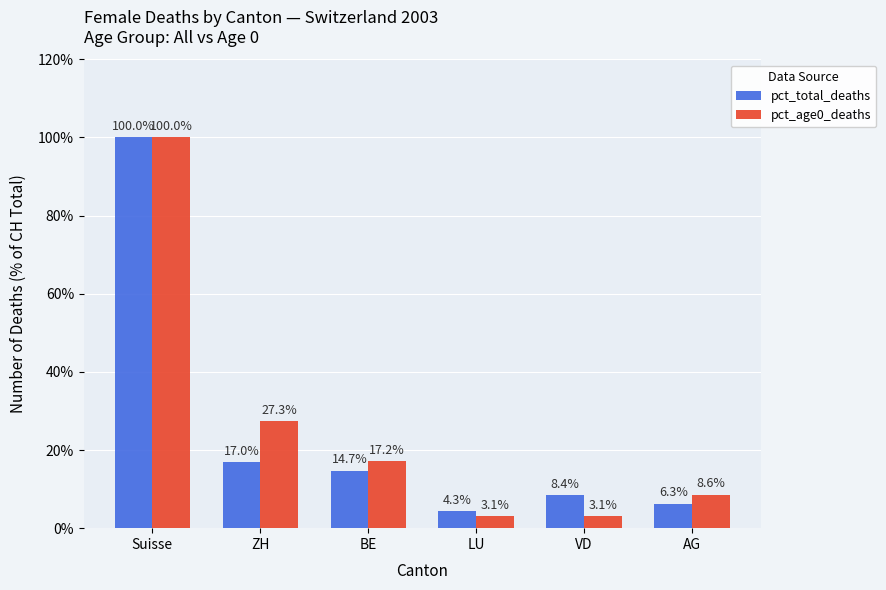

Which category has the highest value across all series?

Suisse